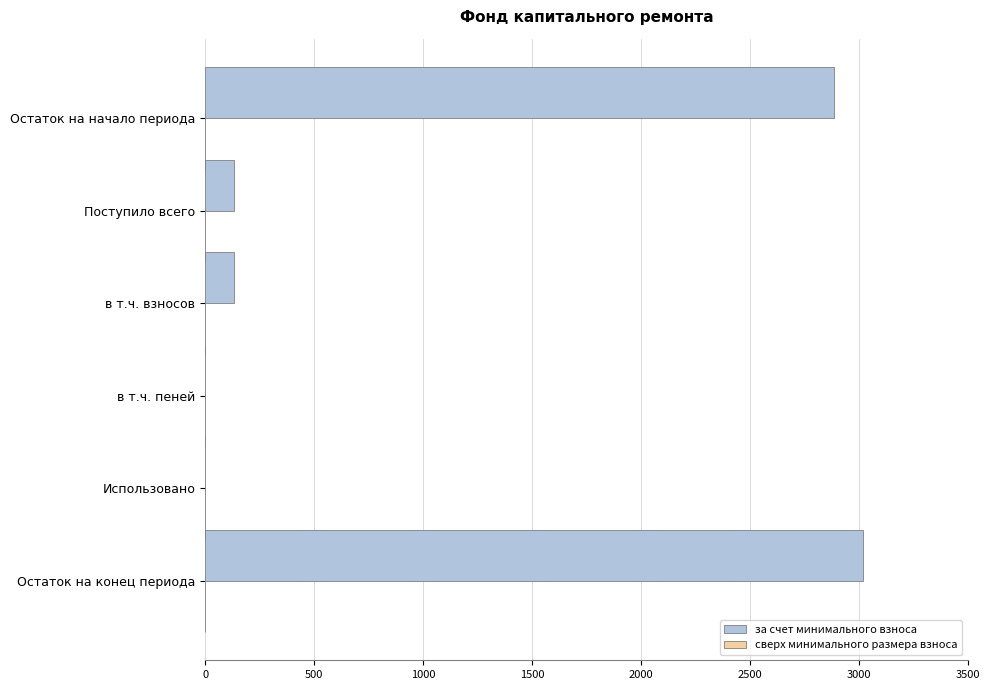

What is the change in value from в т.ч. взносов to Остаток на конец периода?

+2887.1